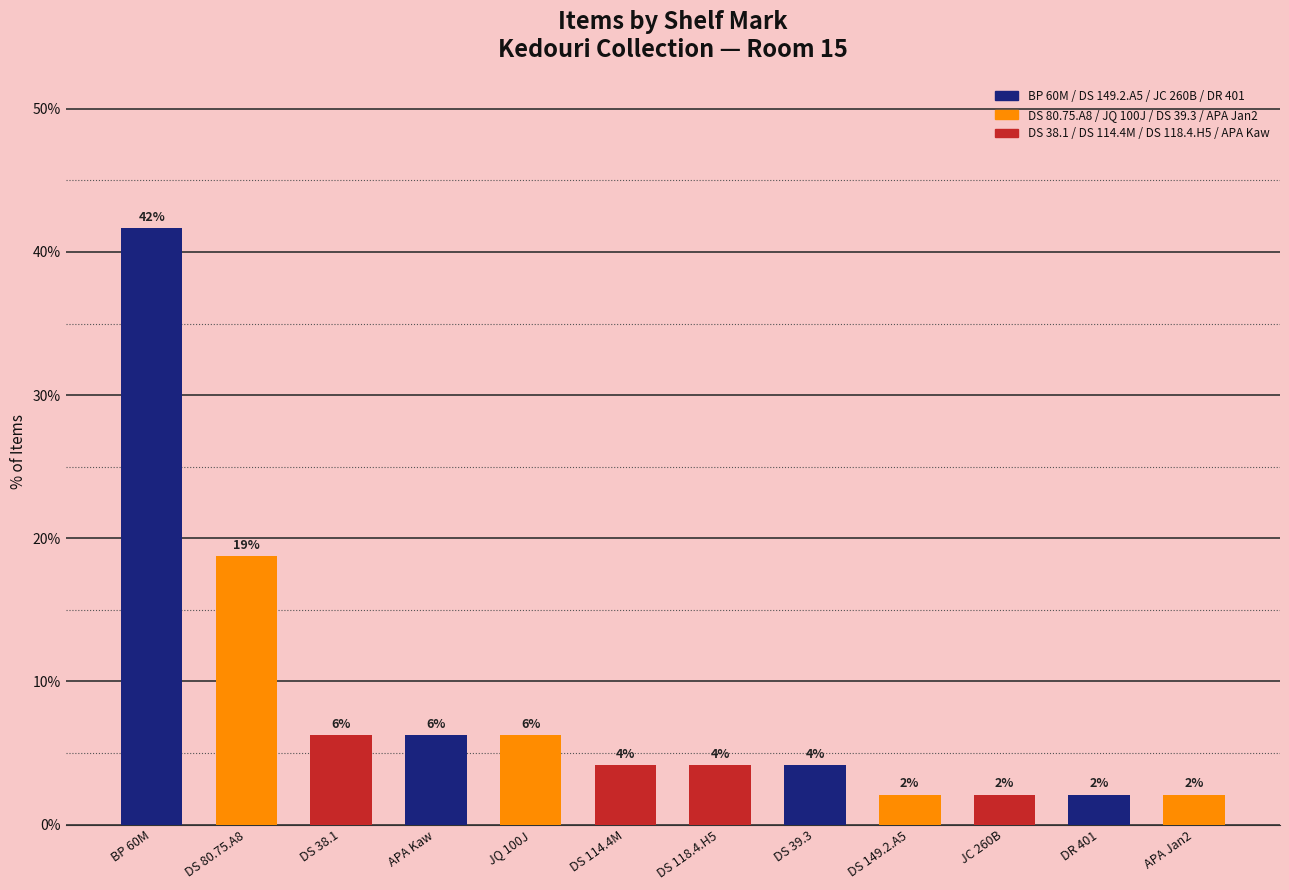

How many bars are there in total?

12